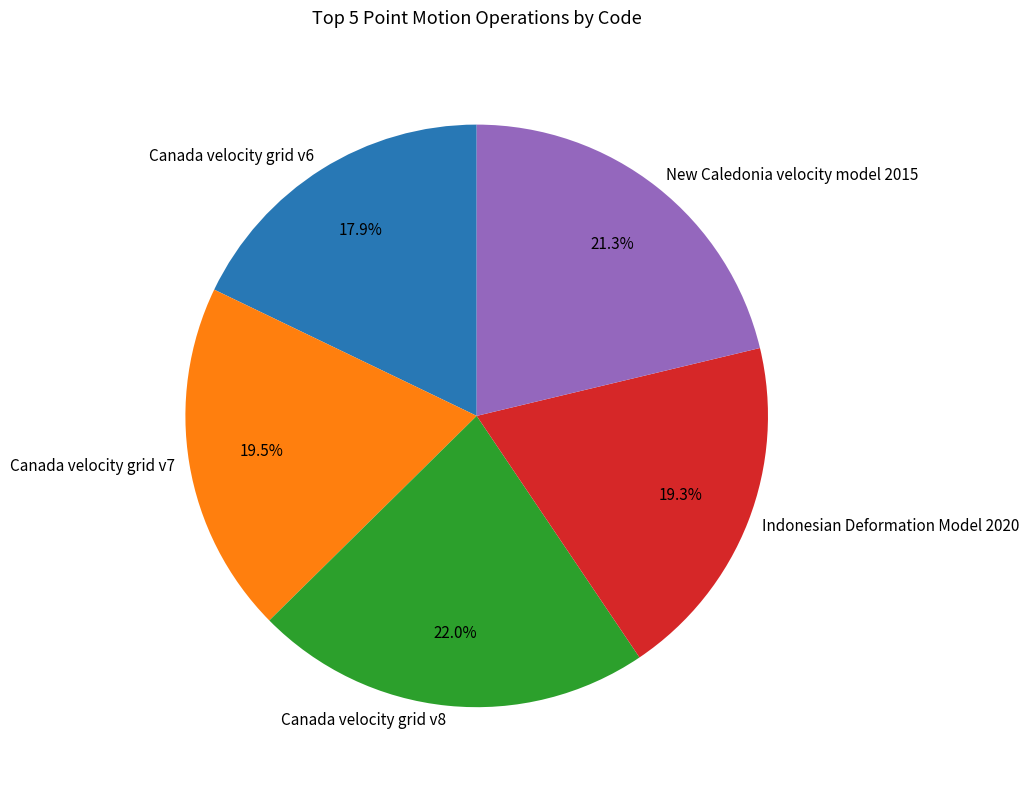

Is there a majority slice in this chart?

No